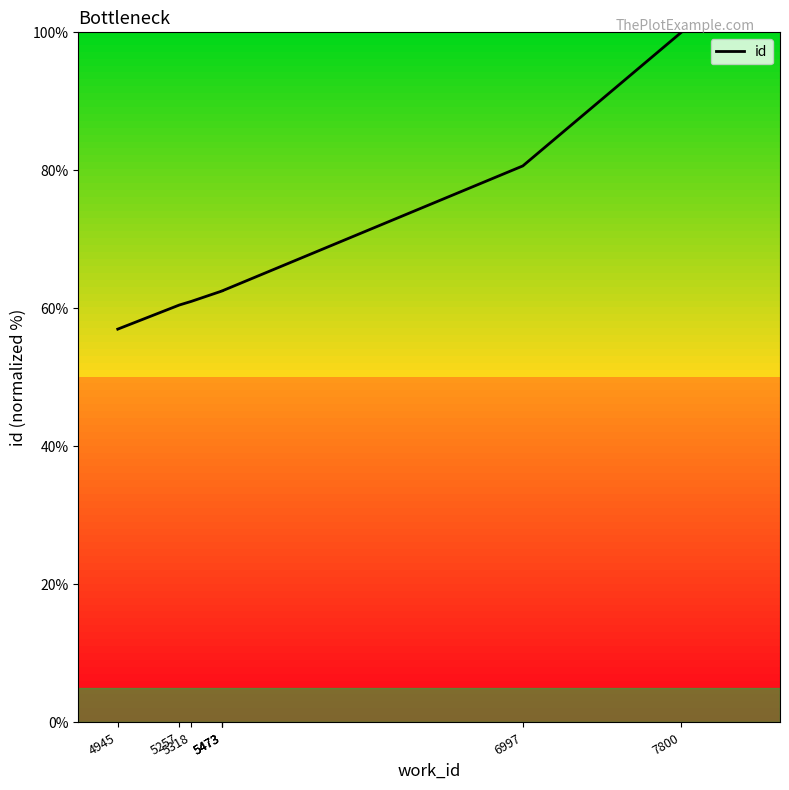

True or false: there are more than 2 points higher than both neighbors.

False